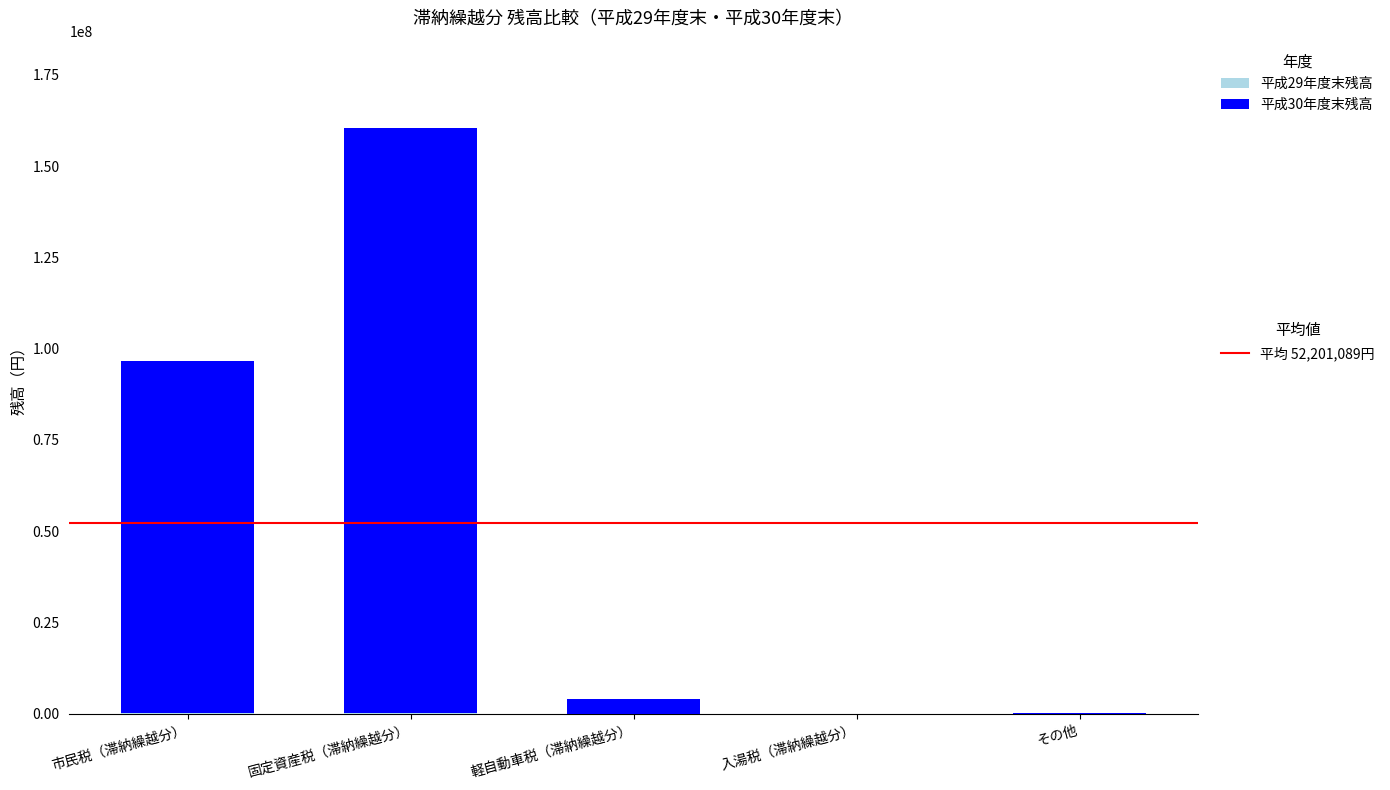

At which category is the sum across all series the highest?

固定資産税（滞納繰越分）